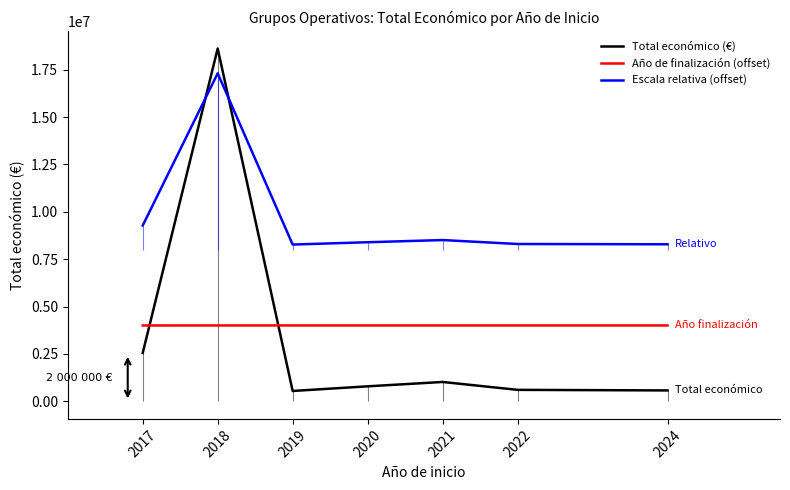

What is the difference between the highest and lowest values at 2019?

7728298.0